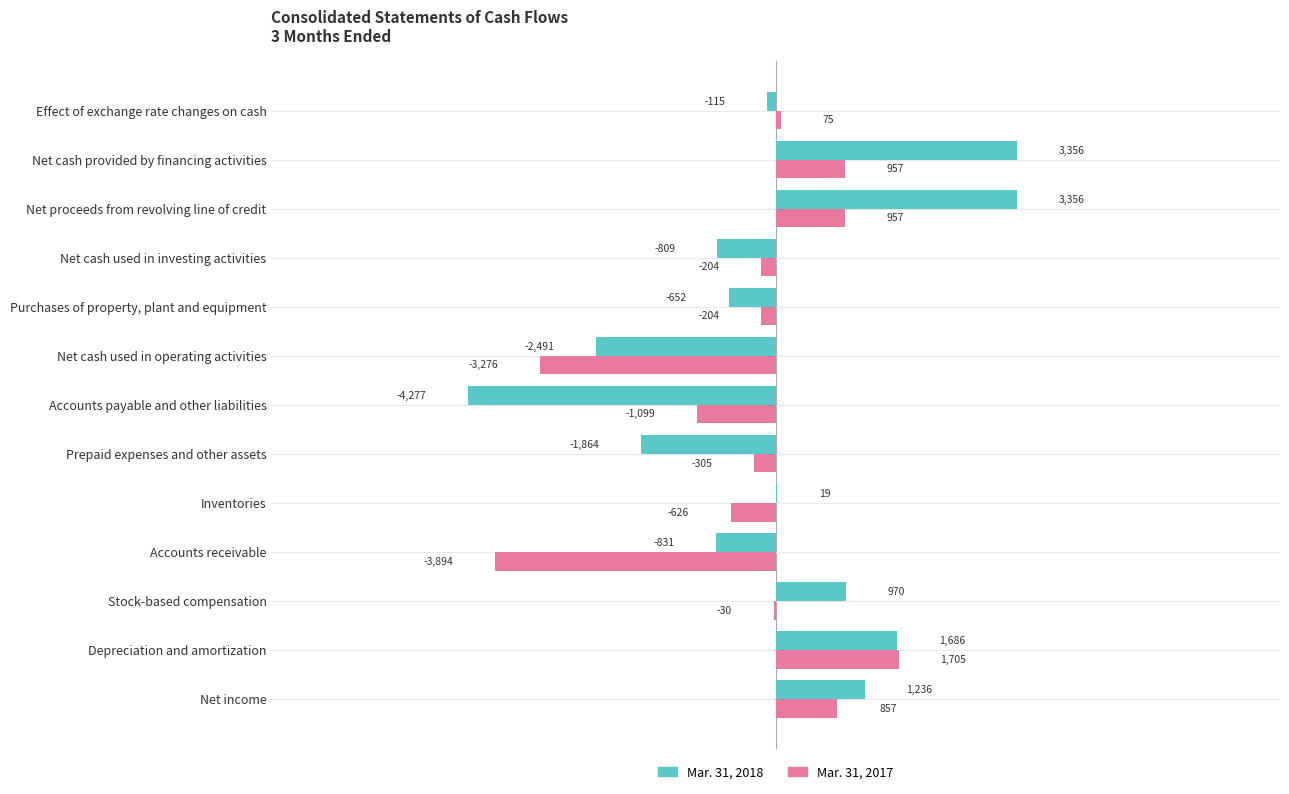

What is the greatest value displayed?

3356